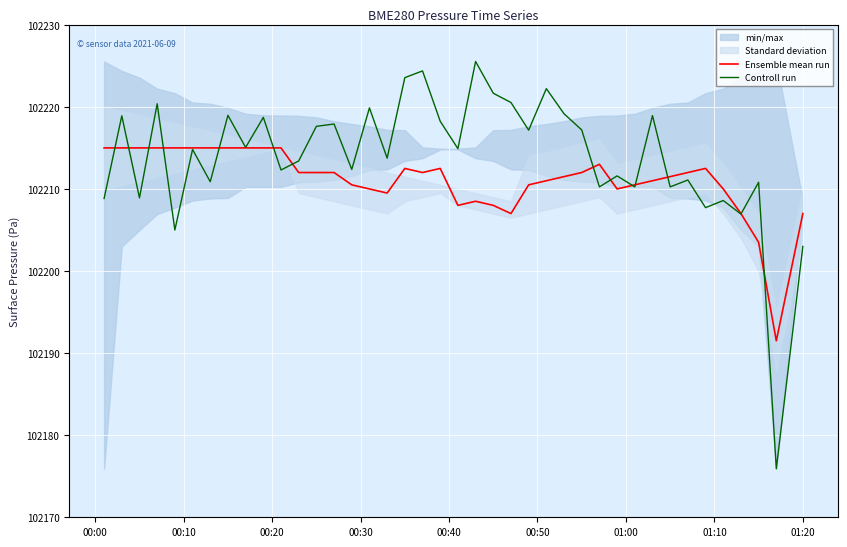

Reading right to left, transcribe all the data shown in this chart.

Ensemble mean run: 102207.0	102191.5	102203.5	102207.0	102210.0	102212.5	102212.0	102211.5	102211.0	102210.5	102210.0	102213.0	102212.0	102211.5	102211.0	102210.5	102207.0	102208.0	102208.5	102208.0	102212.5	102212.0	102212.5	102209.5	102210.0	102210.5	102212.0	102212.0	102212.0	102215.0	102215.0	102215.0	102215.0	102215.0	102215.0	102215.0	102215.0	102215.0	102215.0	102215.0
Controll run: 102203.0	102175.9	102210.8	102206.9	102208.6	102207.7	102211.1	102210.2	102218.9	102210.2	102211.6	102210.2	102217.2	102219.2	102222.2	102217.2	102220.5	102221.7	102225.5	102214.9	102218.2	102224.4	102223.6	102213.8	102219.9	102212.4	102217.9	102217.6	102213.4	102212.3	102218.7	102215.1	102219.0	102210.9	102214.8	102205.0	102220.4	102208.9	102218.9	102208.8